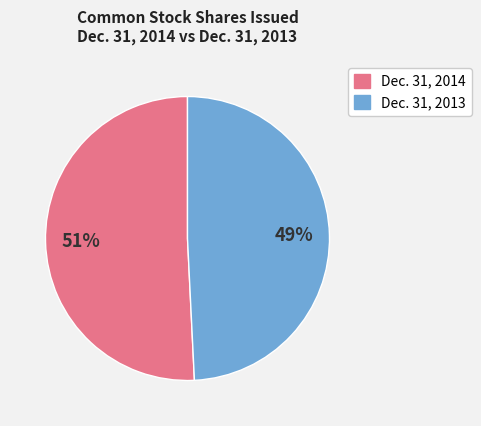

Is there a majority slice in this chart?

Yes